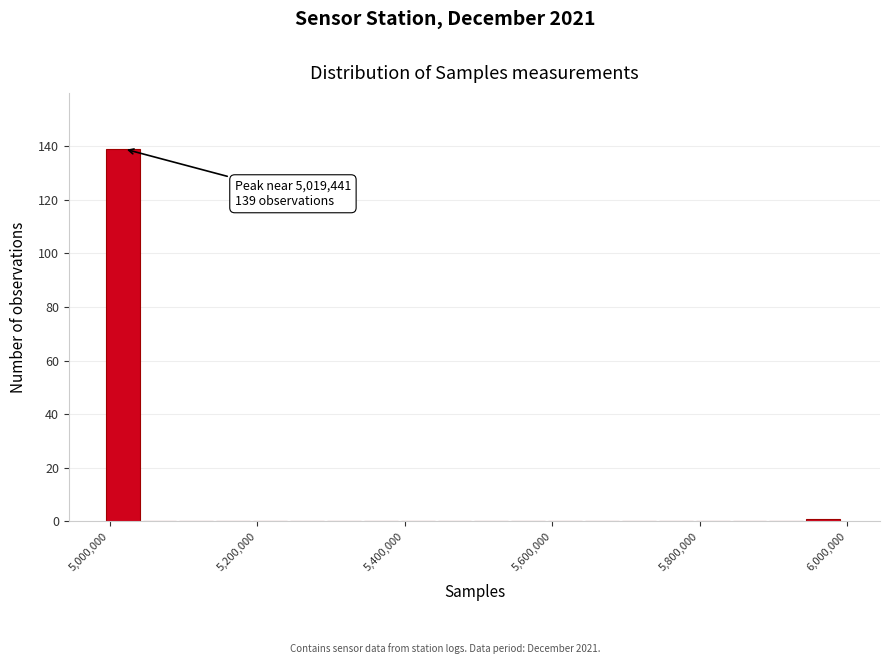

Around what value on the x-axis is the tallest bar? Give the approximate position of its centre, as read against the axis.

5020000